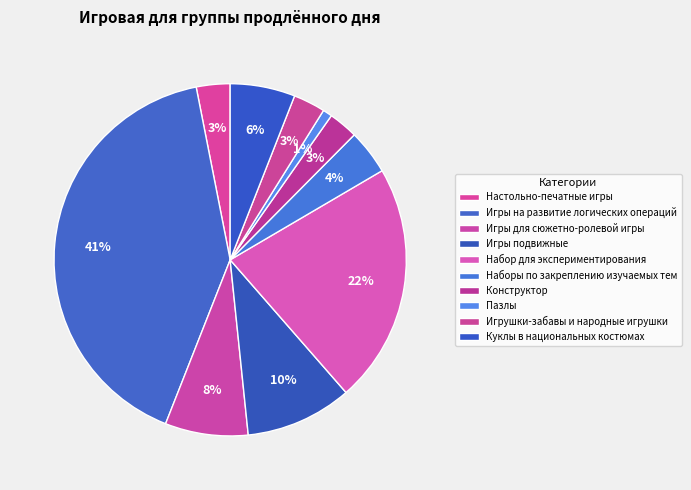

How many slices are in this pie chart?

10